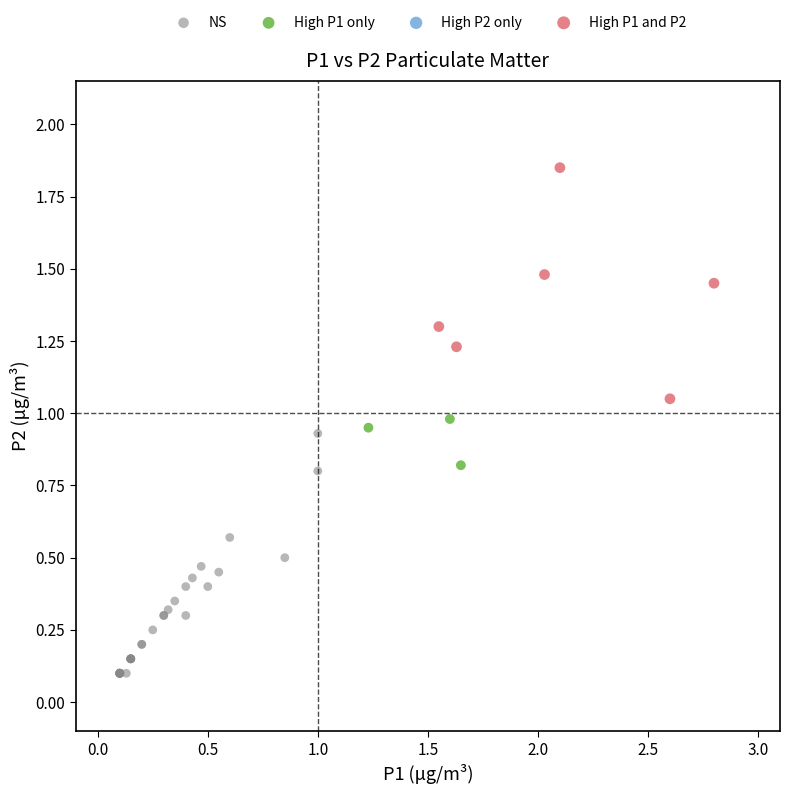

Which series reaches the maximum Y coordinate?

High P1 and P2